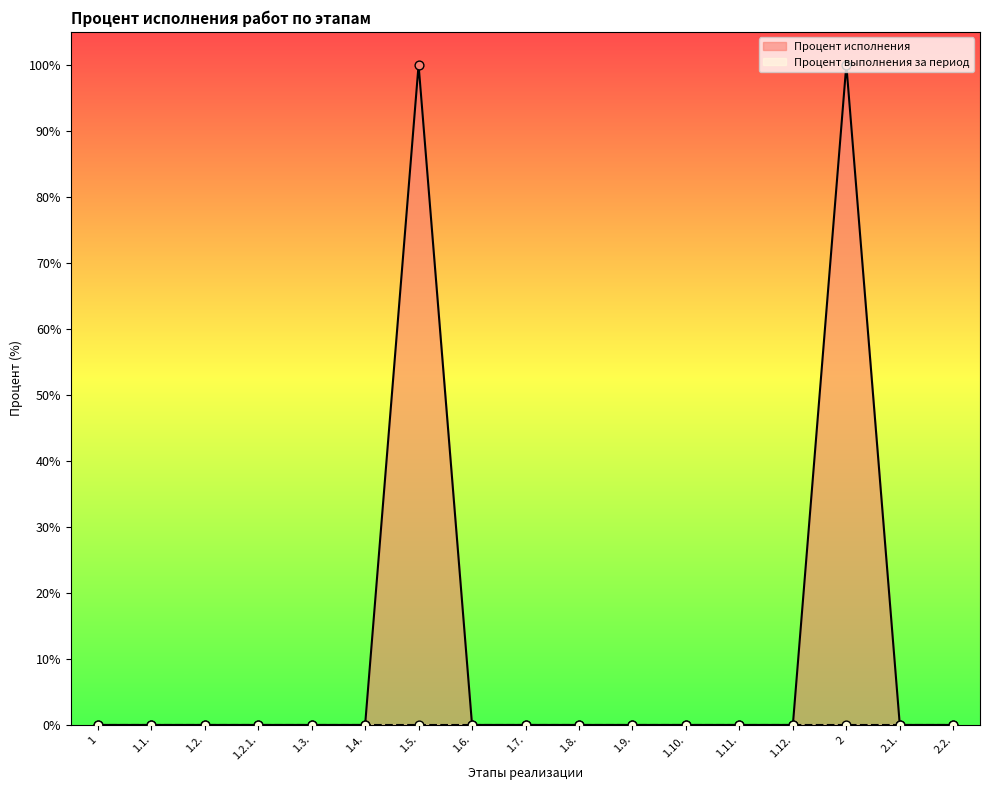

What is the change in value from 1.5. to 1.6.?

-100